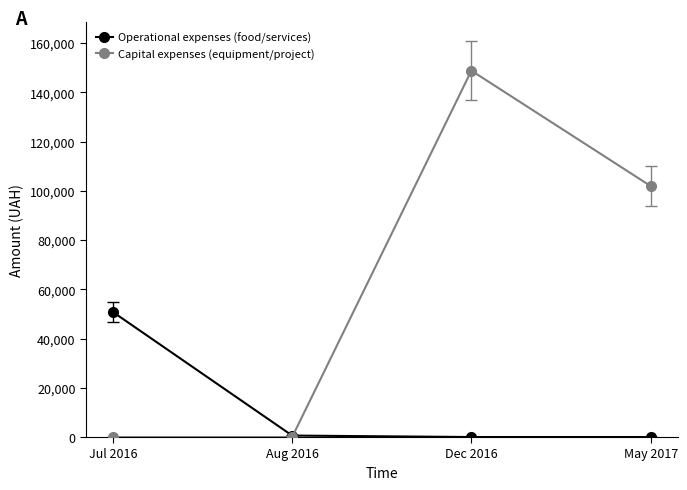

At how many categories does at least one series exceed 40206?

3